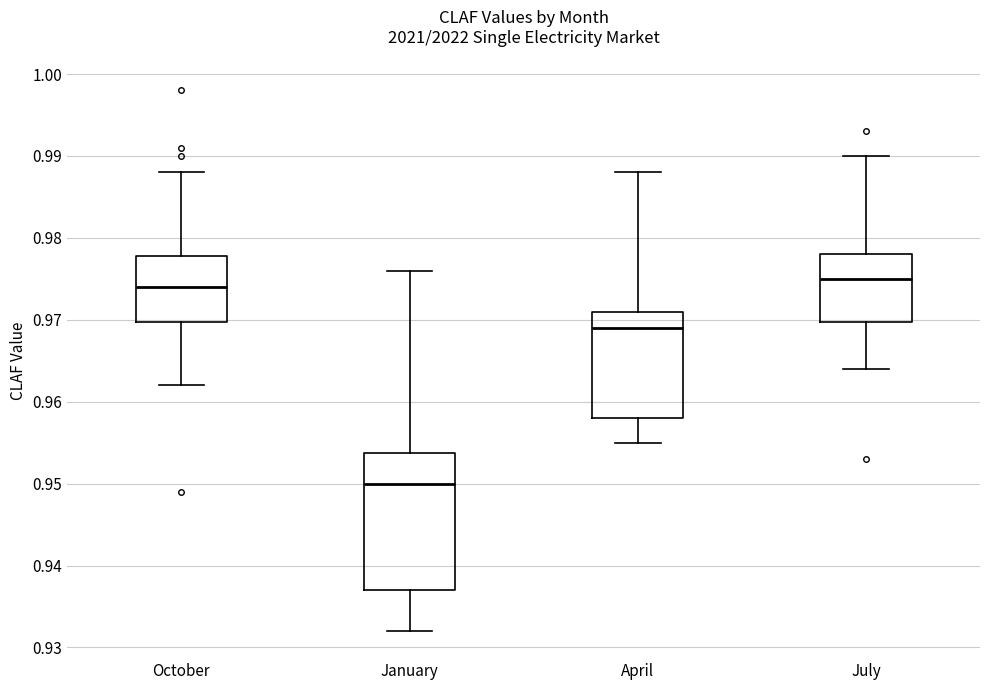

Where does the lower whisker of the box for April end on the y-axis? The values are not printed on the chart, so give them approximately, as read against the axis.

0.955